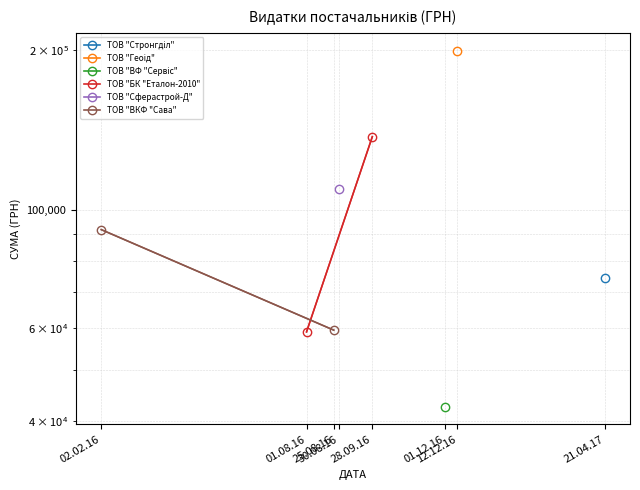

Between 02.02.16 and 01.08.16, which series saw the biggest shift?

ТОВ "БК "Еталон-2010"